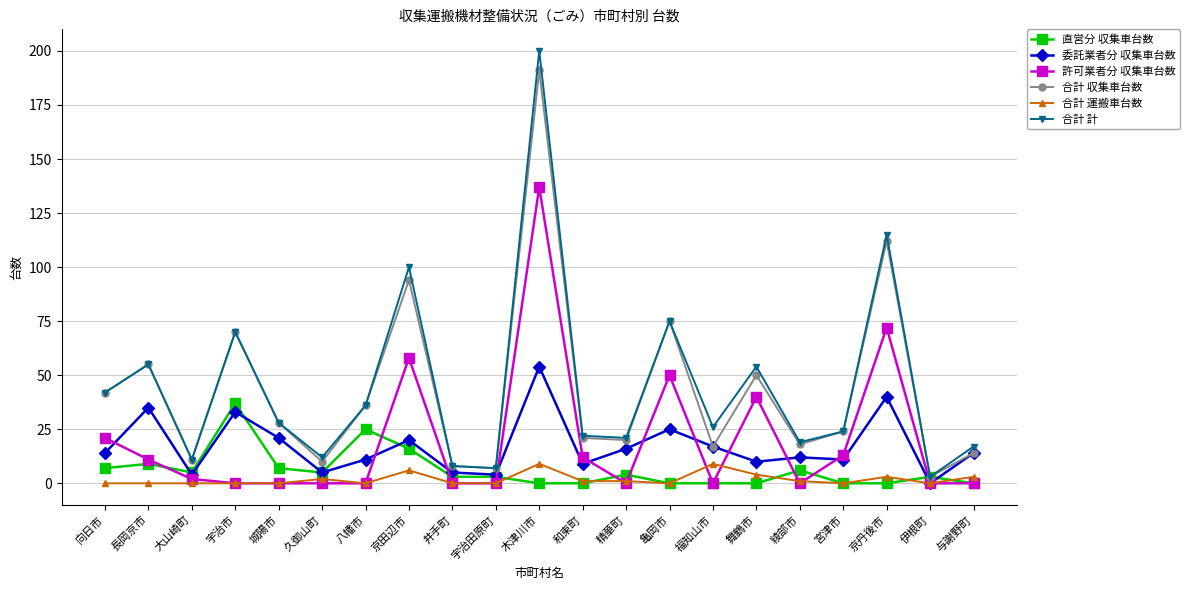

What is the total value across all series at 八幡市?

108